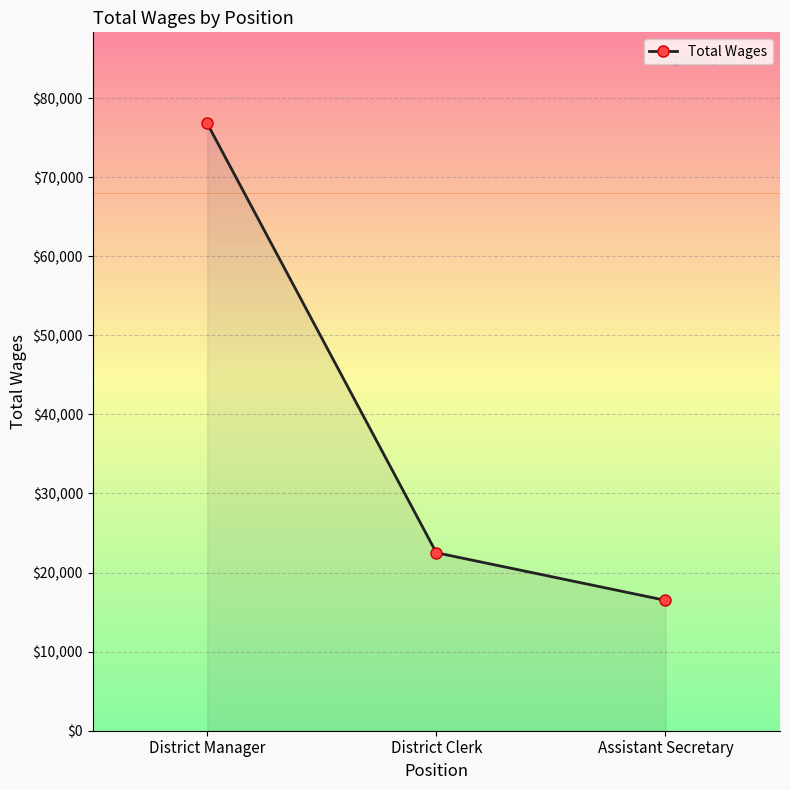

What is the label of the 2nd point from the left?

District Clerk